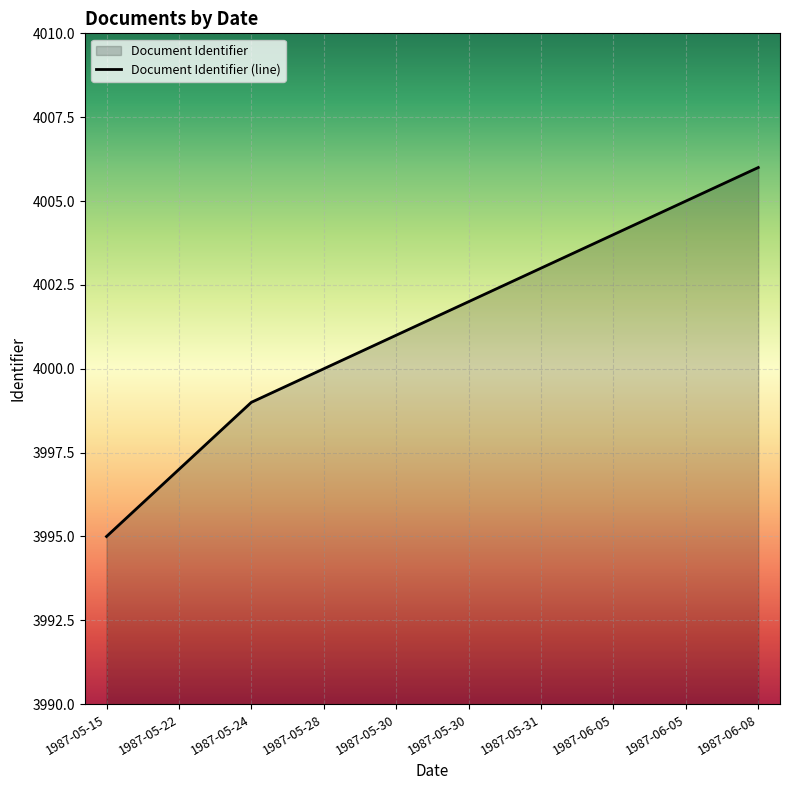

Which category has the highest value across all series?

1987-06-08